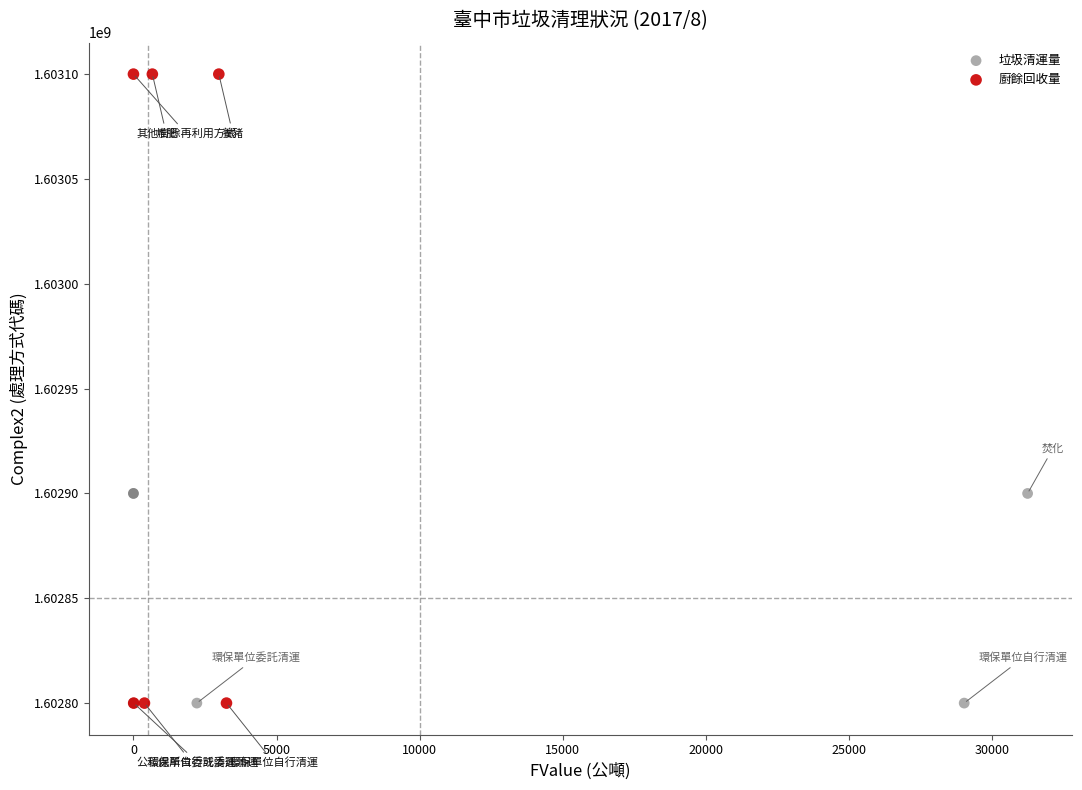

Which series has the widest spread of Y values?

廚餘回收量